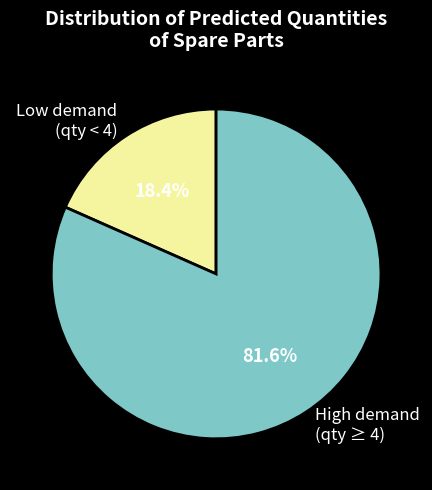

Is there a majority slice in this chart?

Yes